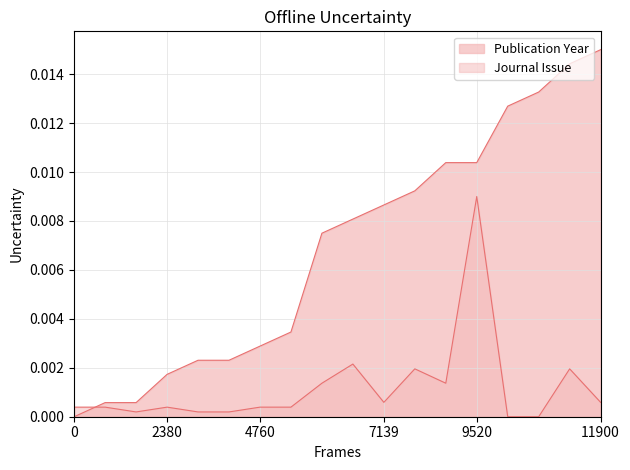

True or false: Journal Issue and Publication Year intersect in this chart.

True